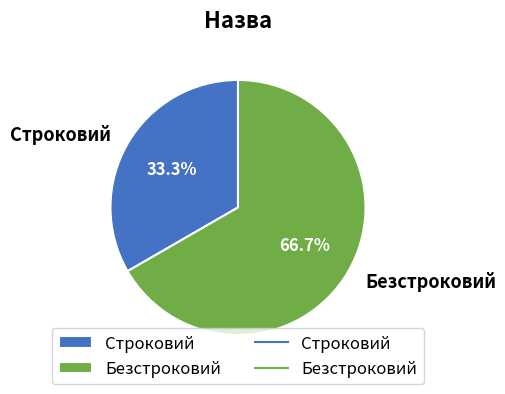

What is the ratio of the value at Безстроковий to the value at Строковий?

2.0